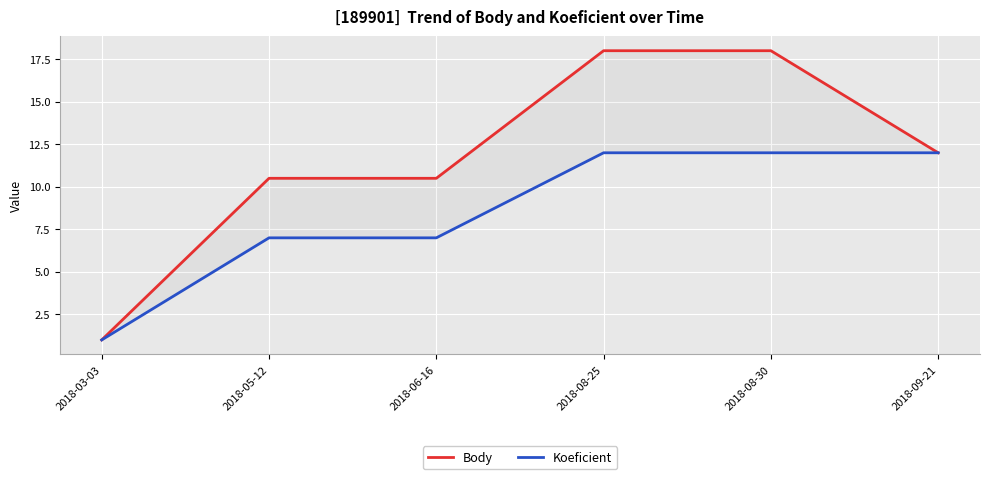

The value of Body at 2018-06-16 is 3.0. True or false?

False